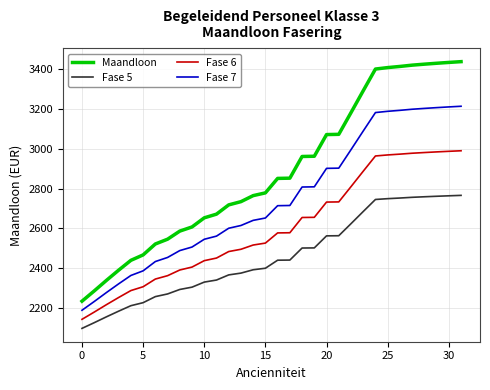

List the series in order of their peak value, lowest first.

Fase 5, Fase 6, Fase 7, Maandloon